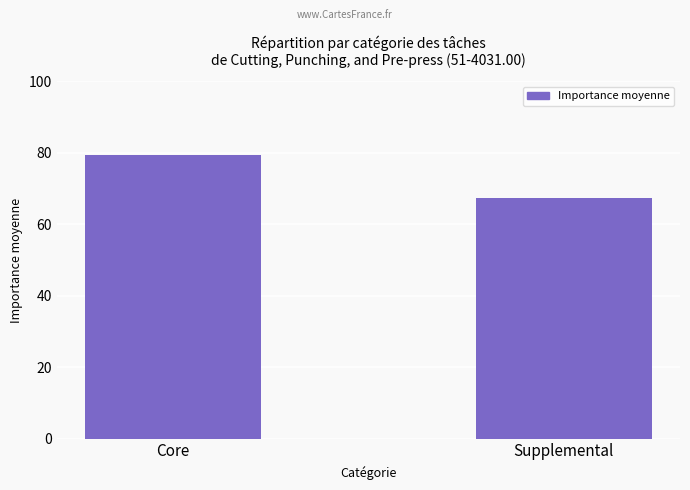

Reading left to right, transcribe all the data shown in this chart.

Core=79.3	Supplemental=67.3